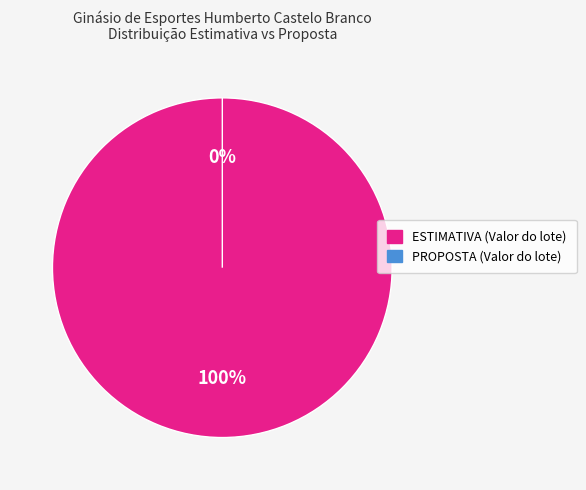

Count the number of slices in the pie.

2